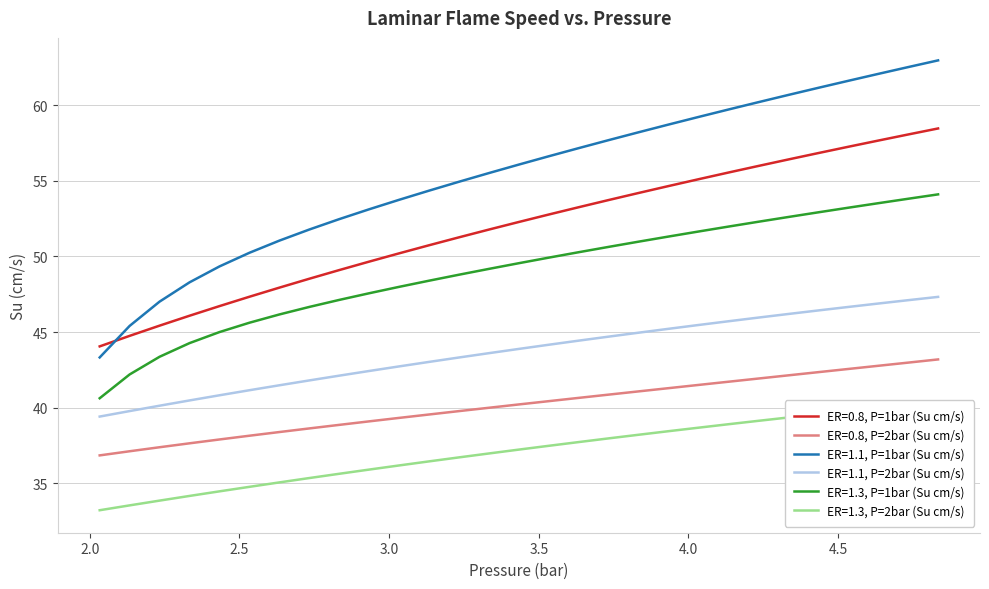

Which series changed the most between 2.8336 and 2.9336?

ER=1.1, P=1bar (Su cm/s)